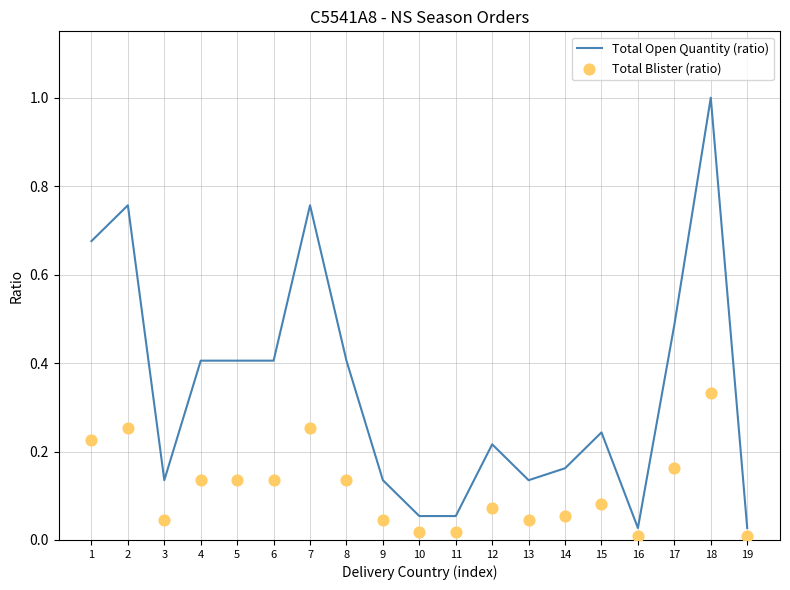

At how many categories does at least one series exceed 0?

19